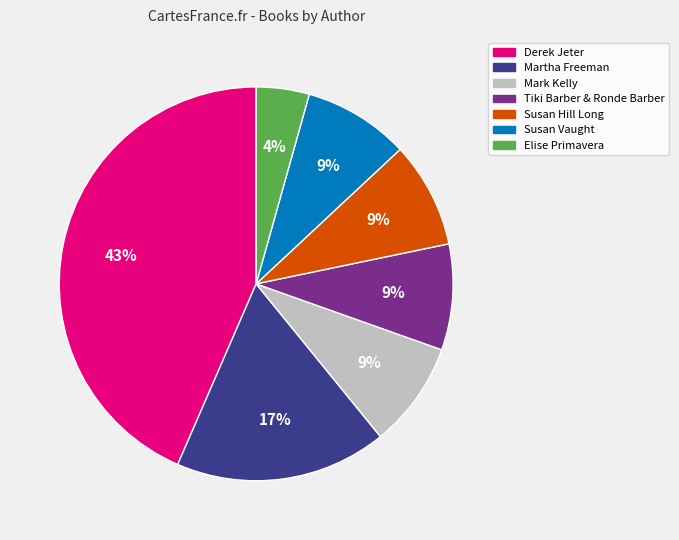

Is the sum of Susan Hill Long and Derek Jeter greater than half?

Yes